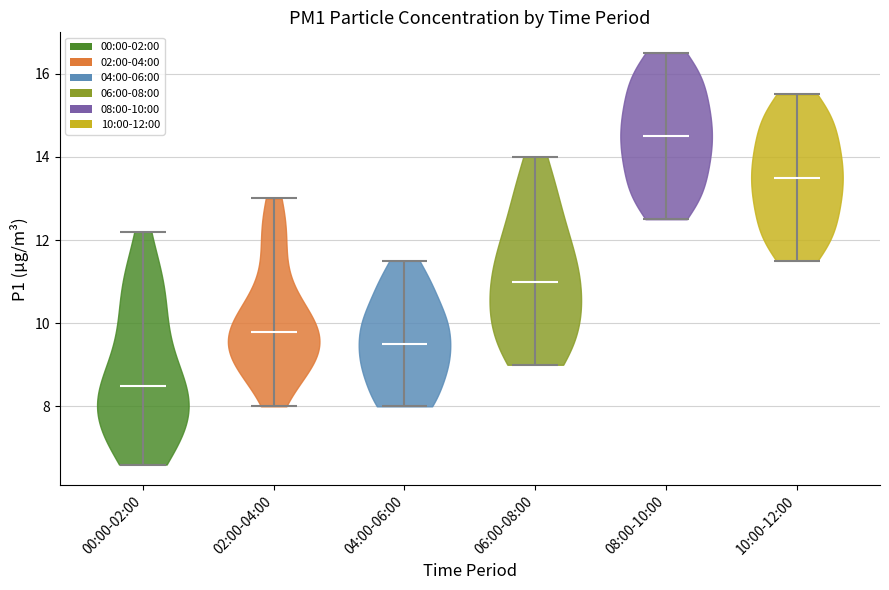

Reading left to right, read every violin against the y-axis: where its median line is, and the lowest and highest points it reaches. The values are not printed on the chart, so give them approximately, as read against the axis.

00:00-02:00: median line 8.6, lowest point 6.6, highest point 12.2
02:00-04:00: median line 9.8, lowest point 8.0, highest point 13.0
04:00-06:00: median line 9.6, lowest point 8.0, highest point 11.6
06:00-08:00: median line 11.0, lowest point 9.0, highest point 14.0
08:00-10:00: median line 14.6, lowest point 12.6, highest point 16.6
10:00-12:00: median line 13.6, lowest point 11.6, highest point 15.6